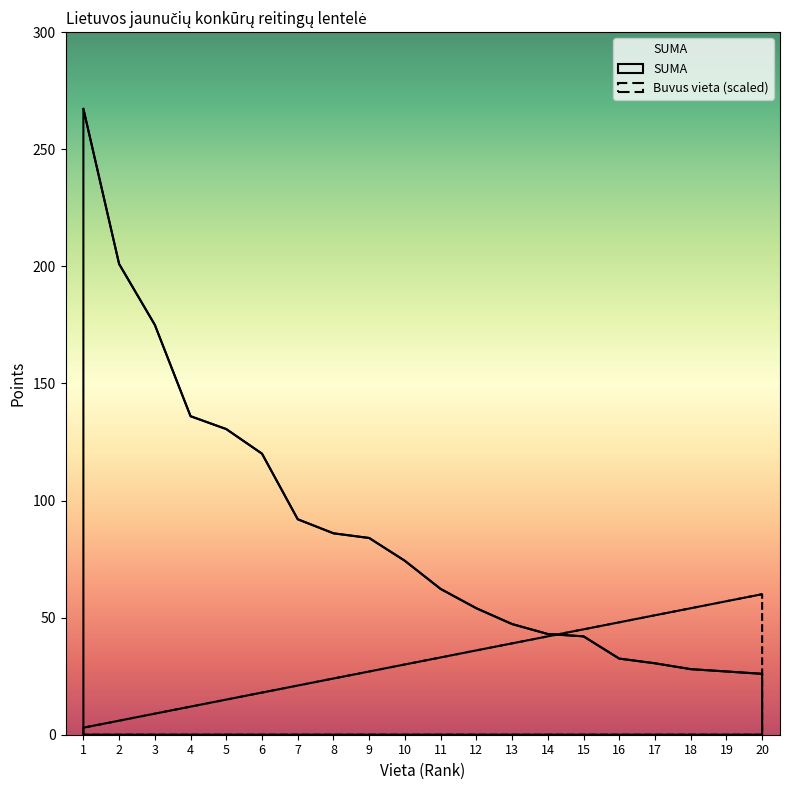

Is the value of SUMA at 11 greater than the value of Buvus vieta at 1?

Yes